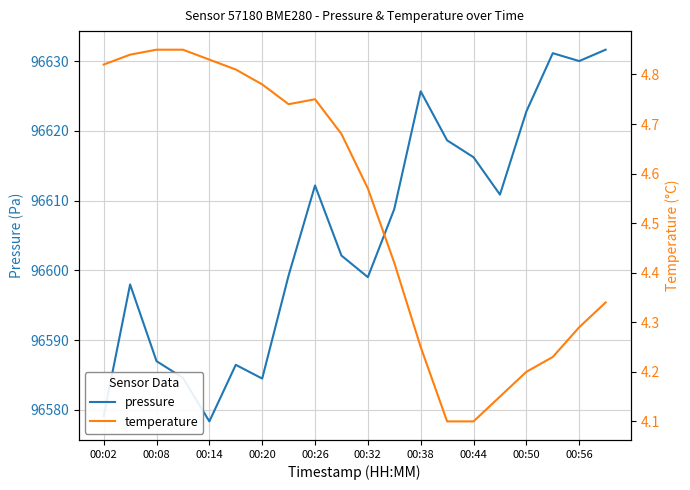

Reading left to right, extract all data points from this chart.

pressure: 96579.1	96598.0	96587.0	96584.6	96578.3	96586.4	96584.5	96599.3	96612.2	96602.1	96599.0	96608.8	96625.7	96618.6	96616.2	96610.9	96622.8	96631.1	96630.0	96631.6
temperature: 4.8	4.8	4.8	4.8	4.8	4.8	4.8	4.7	4.8	4.7	4.6	4.4	4.2	4.1	4.1	4.2	4.2	4.2	4.3	4.3